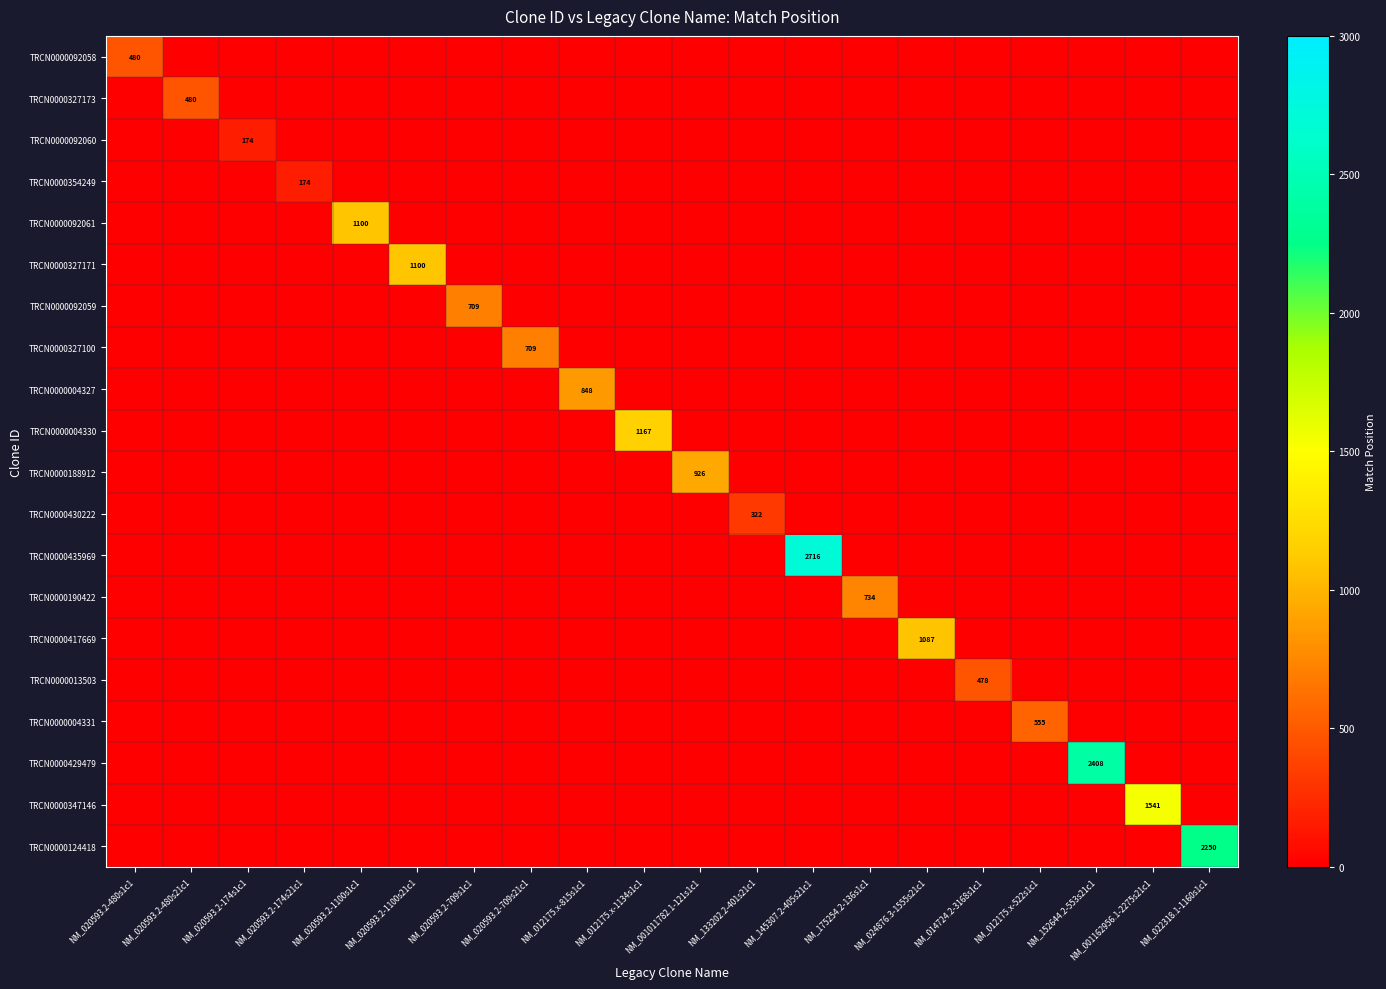

At which category does the chart reach its peak across all series?

NM_145307.2-405s21c1